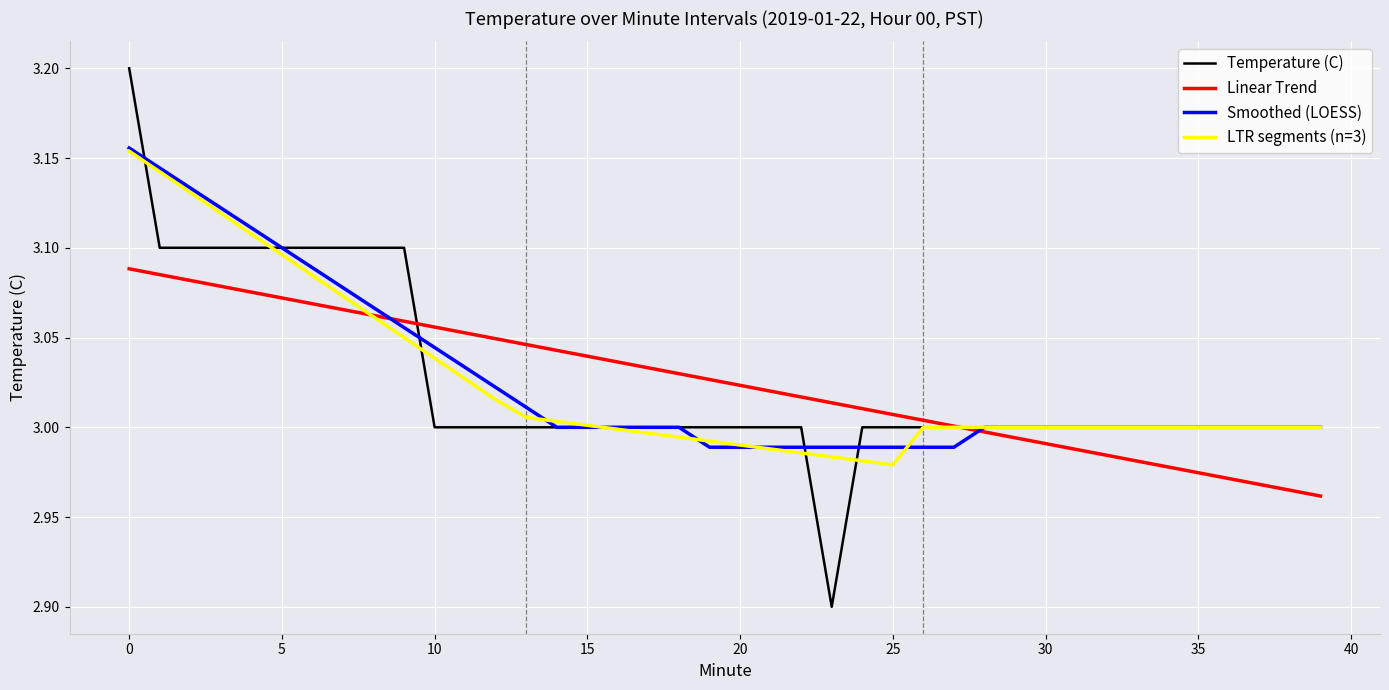

Rank the categories by value from lowest to highest.

23, 10, 11, 12, 13, 14, 15, 16, 17, 18, 19, 20, 21, 22, 24, 25, 26, 27, 28, 29, 30, 31, 32, 33, 34, 35, 36, 37, 38, 39, 1, 2, 3, 4, 5, 6, 7, 8, 9, 0